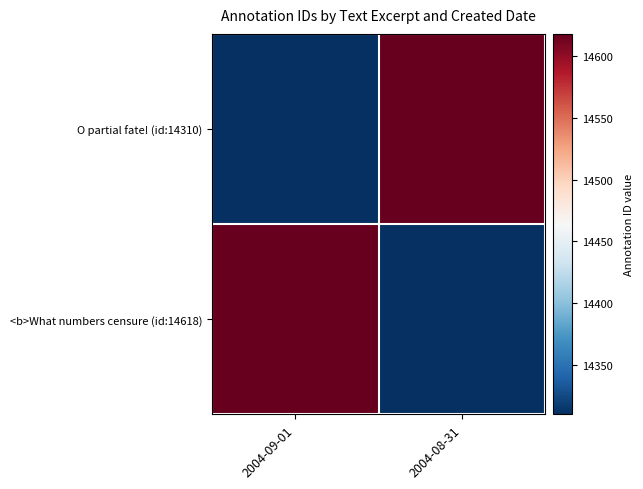

Reading right to left, extract all data points from this chart.

O partial fate! (id:14310): 2004-08-31=14618	2004-09-01=14310
<b>What numbers censure (id:14618): 2004-08-31=14310	2004-09-01=14618